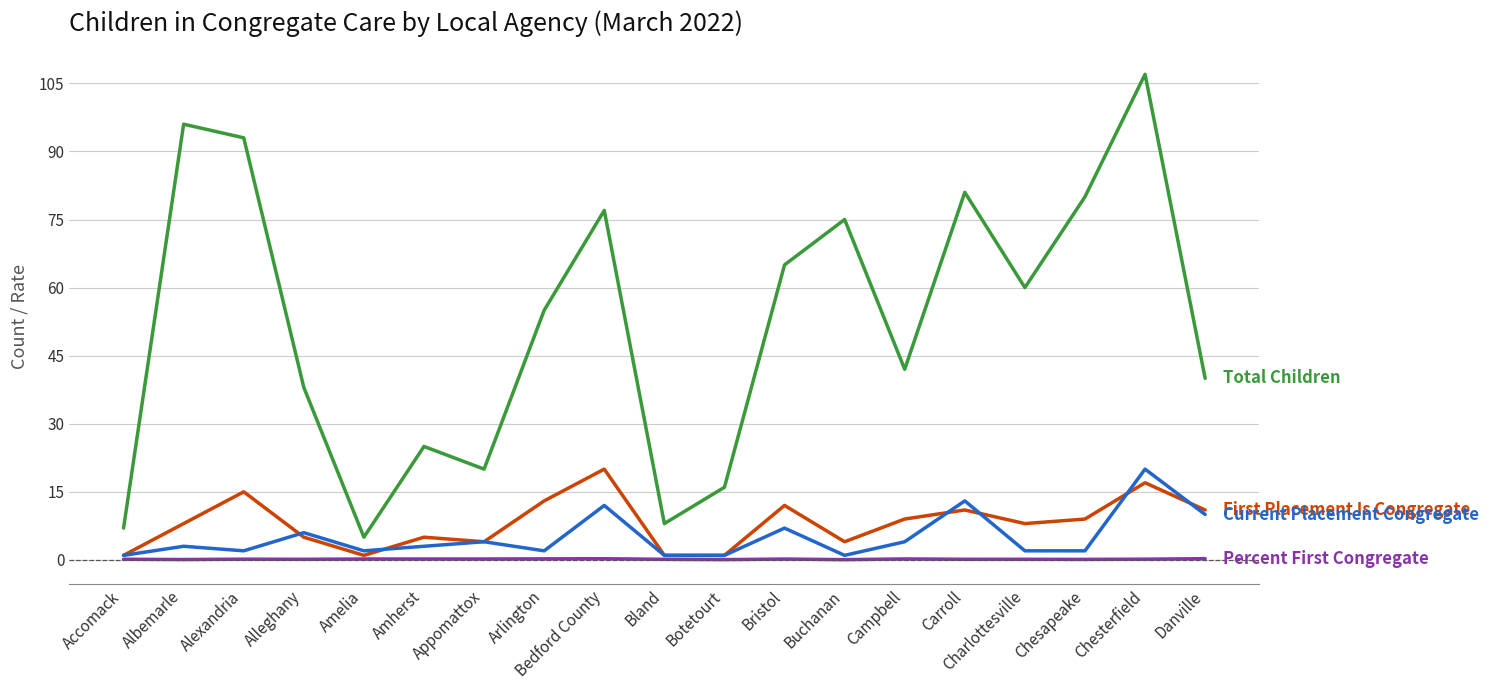

Which label corresponds to the largest value in the chart?

Chesterfield